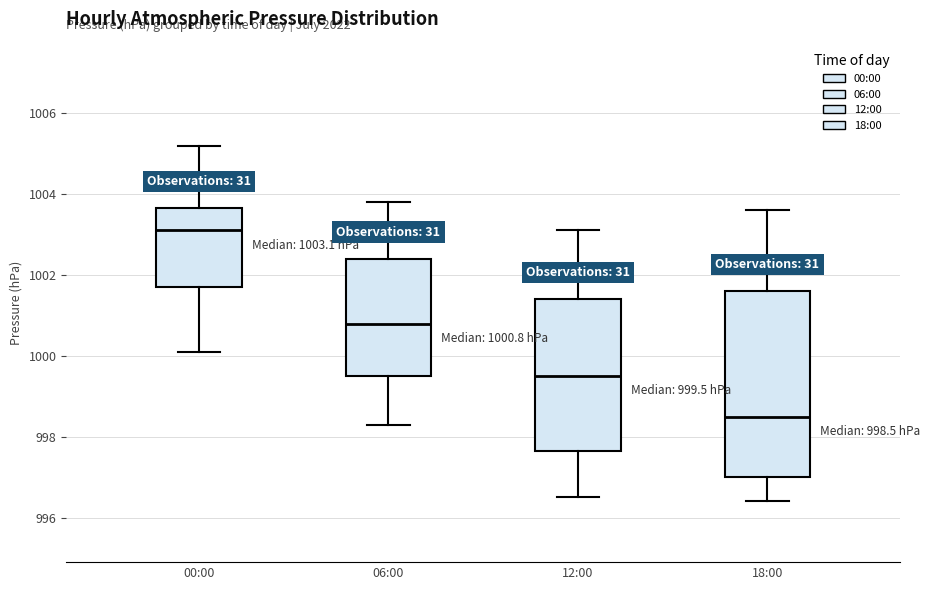

Comparing the boxes themselves (not the whiskers), which one is the tallest?

18:00